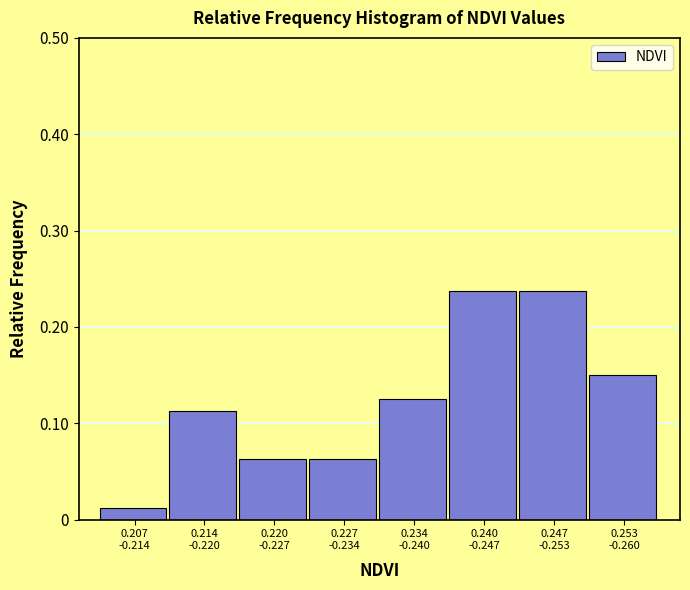

What is the sum of all values?

1.0